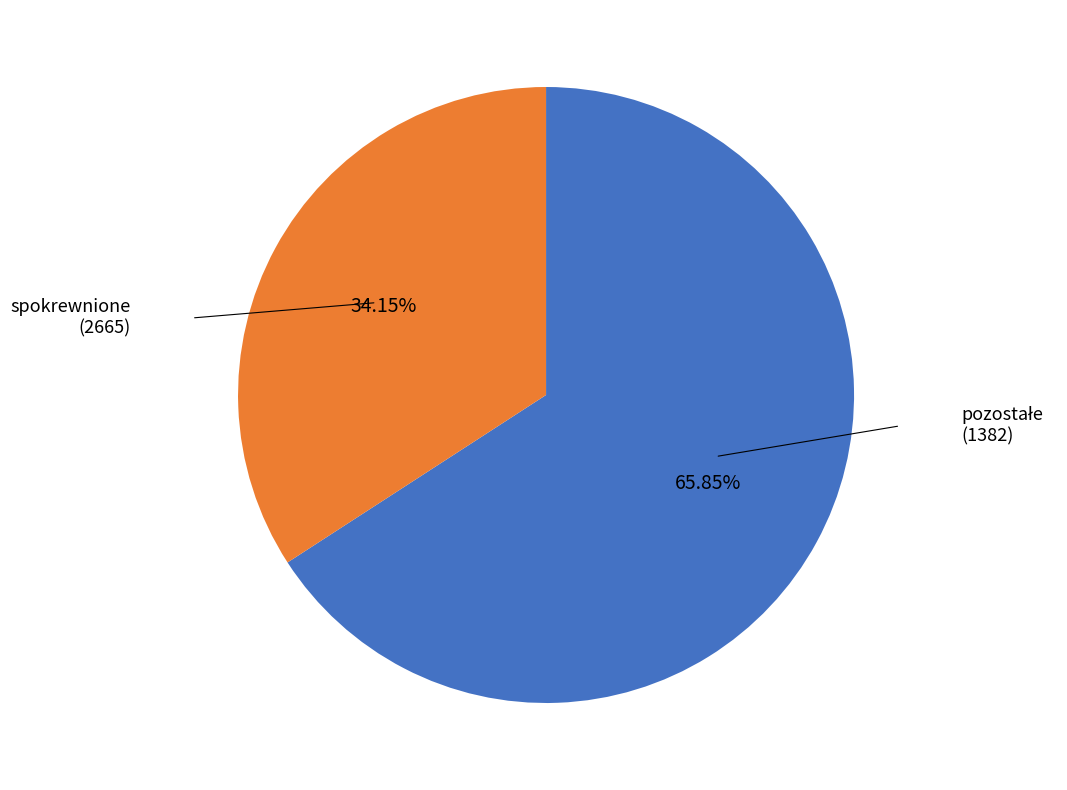

Does any single category account for the majority?

Yes